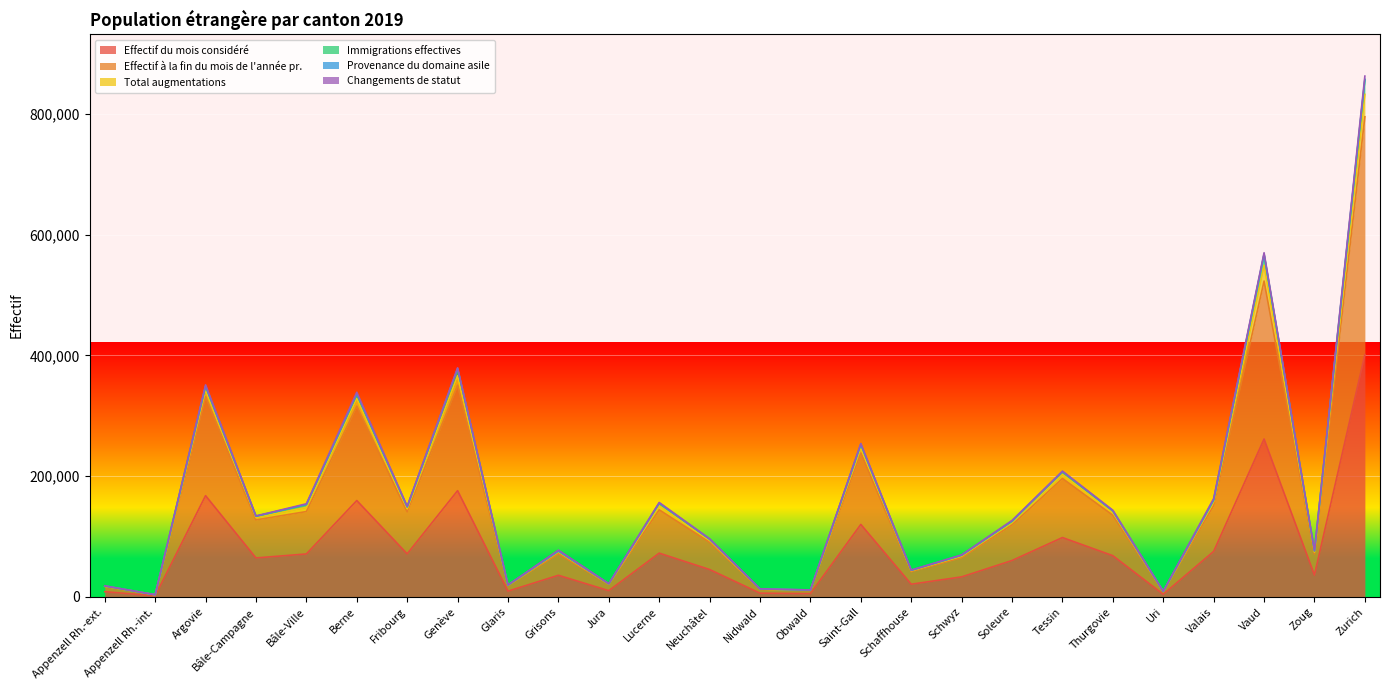

What is the highest value of the Effectif du mois considéré series?

401520